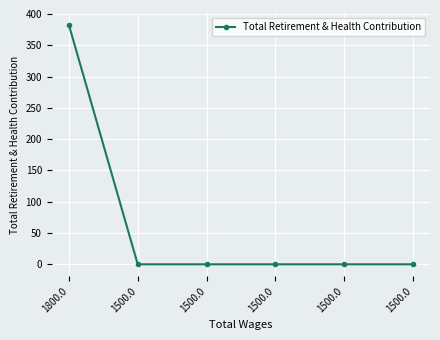

Reading right to left, list all the values displayed in this chart.

1500.0=0	1500.0=0	1500.0=0	1500.0=0	1500.0=0	1800.0=382